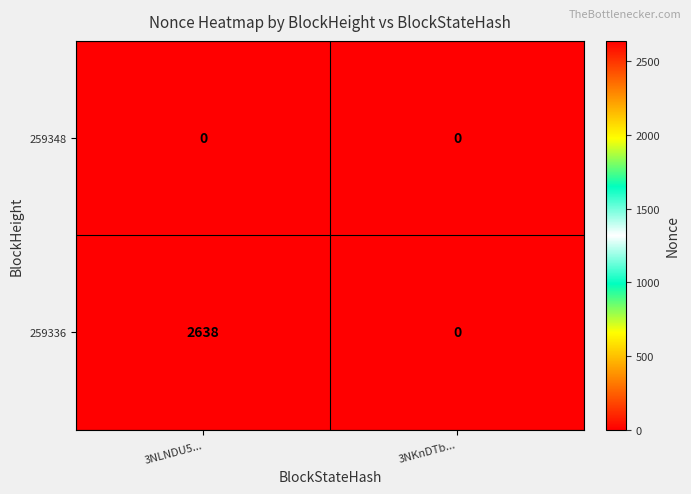

The 259336 series shows 1597 at 3NKnDTb.... True or false?

False